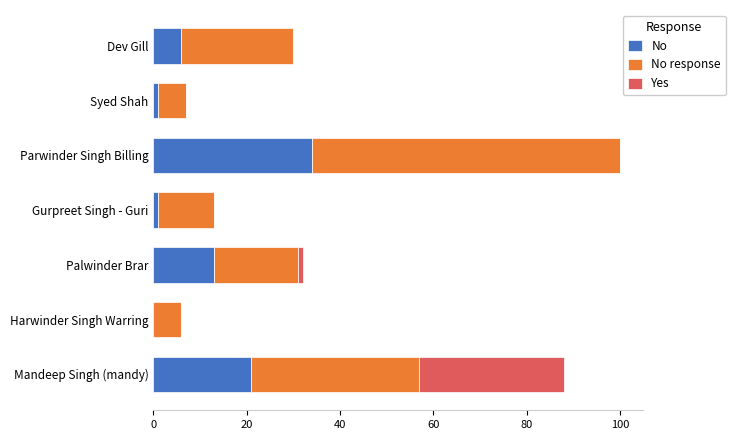

What are all the series names shown in the legend?

No, No response, Yes